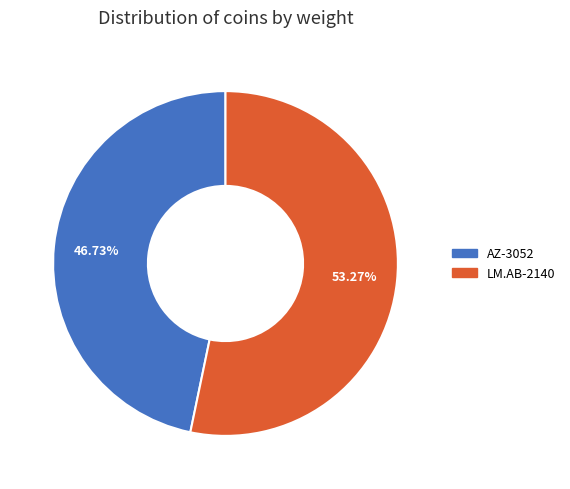

What is the ratio of the value at LM.AB-2140 to the value at AZ-3052?

1.1